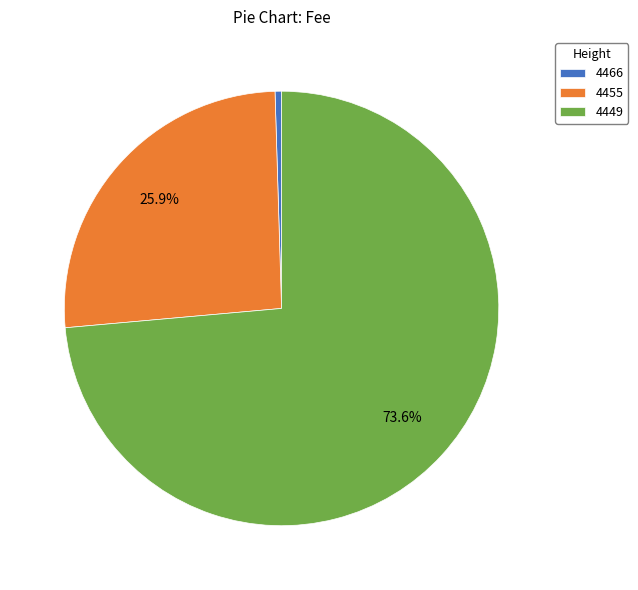

Combined, do 4466 and 4455 account for over 50%?

No